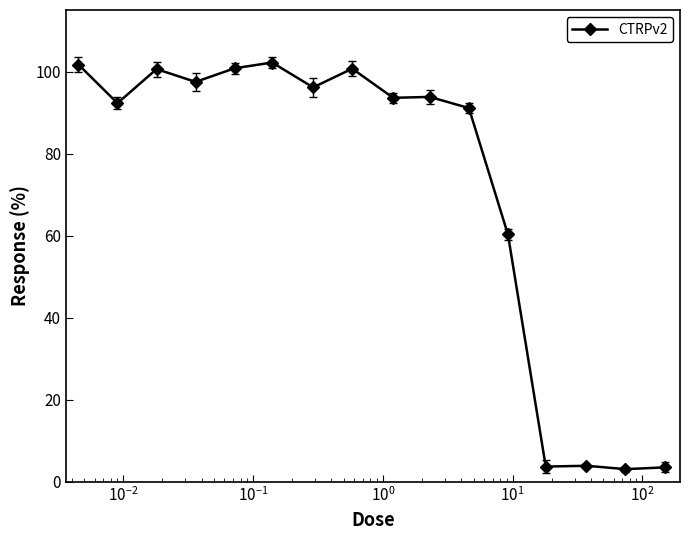

What is the value of the 9th point from the left?

93.6